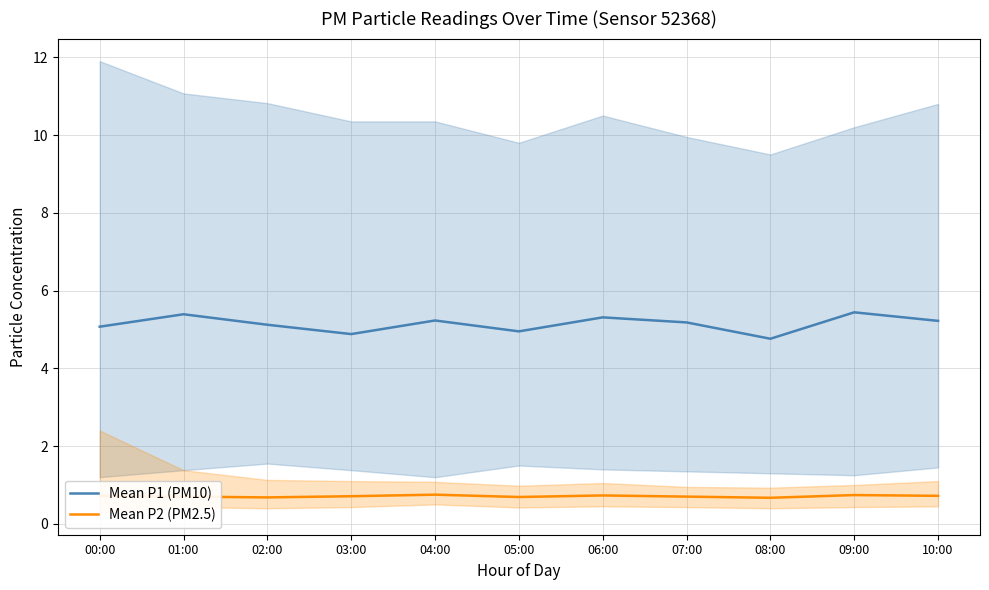

List the labels in order of Mean P2 (PM2.5) value, smallest first.

08:00, 02:00, 05:00, 01:00, 07:00, 03:00, 00:00, 10:00, 06:00, 09:00, 04:00